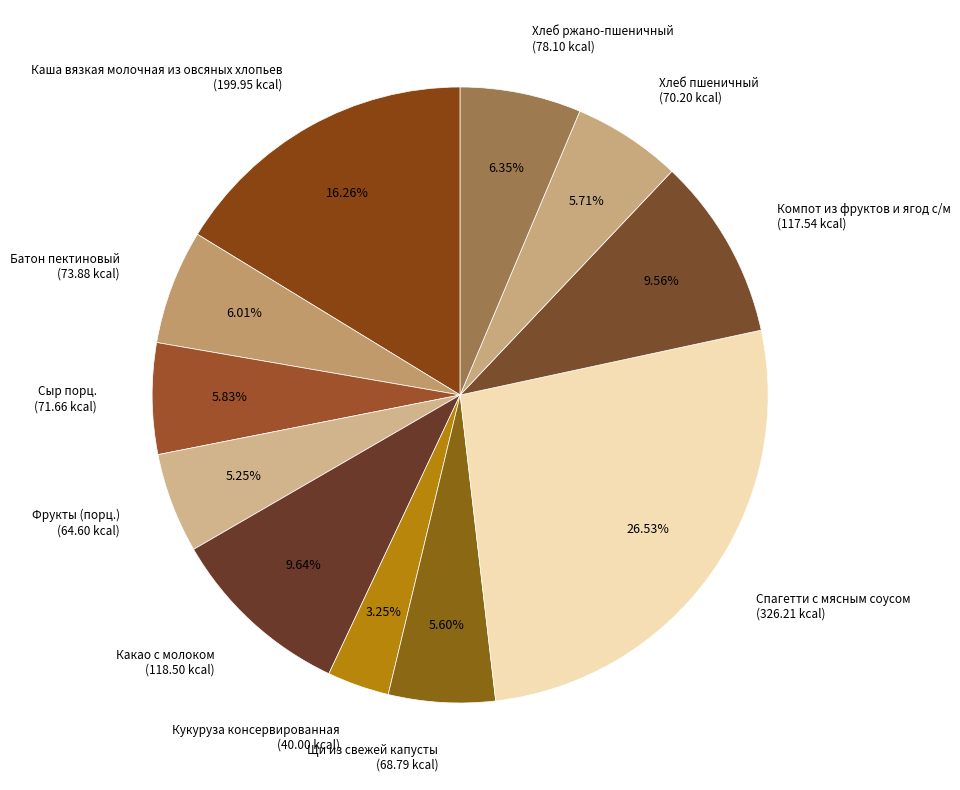

Does Хлеб ржано-пшеничный represent more than half of the total?

No